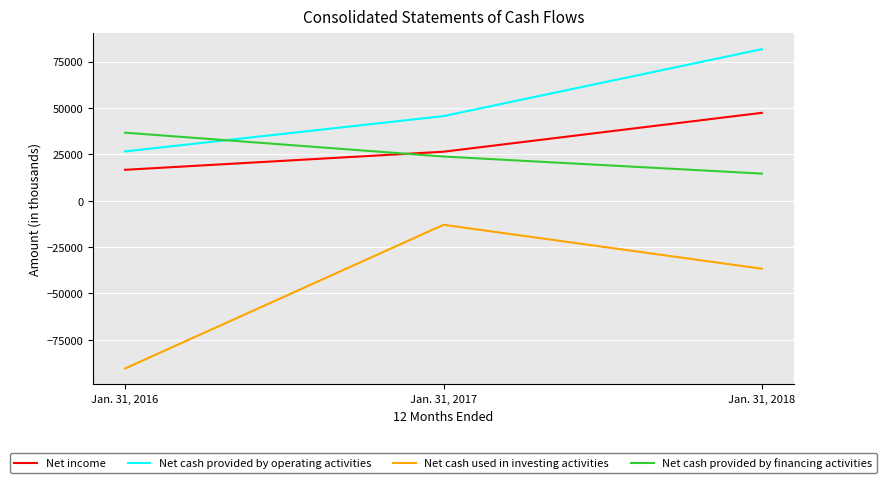

Which series has the largest total across all categories?

Net cash provided by operating activities